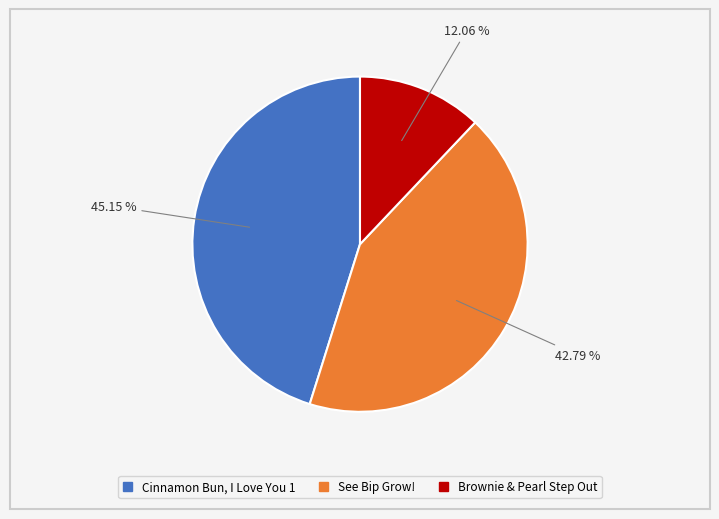

Between See Bip Grow! and Brownie & Pearl Step Out, which is larger?

See Bip Grow!